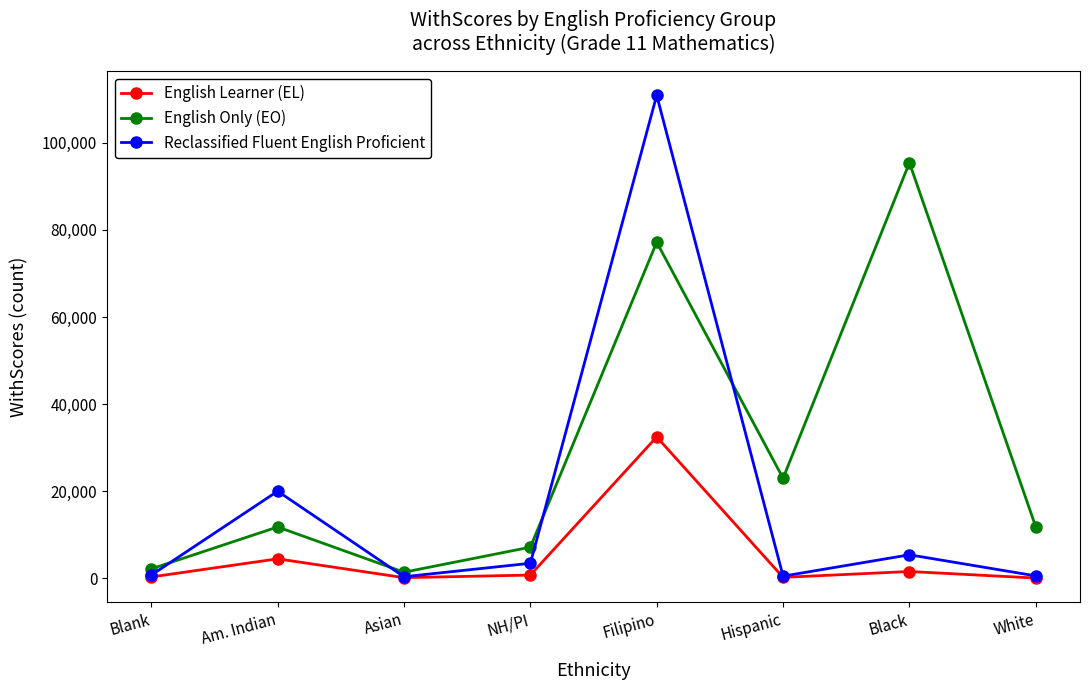

What is the label of the 1st point from the right?

White